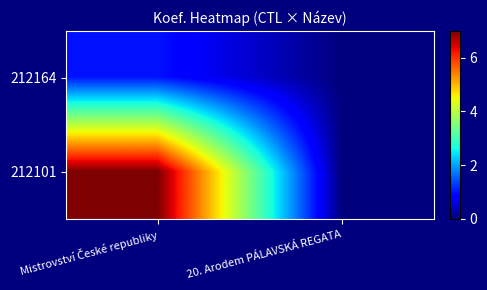

Which series has the widest spread of values?

212101